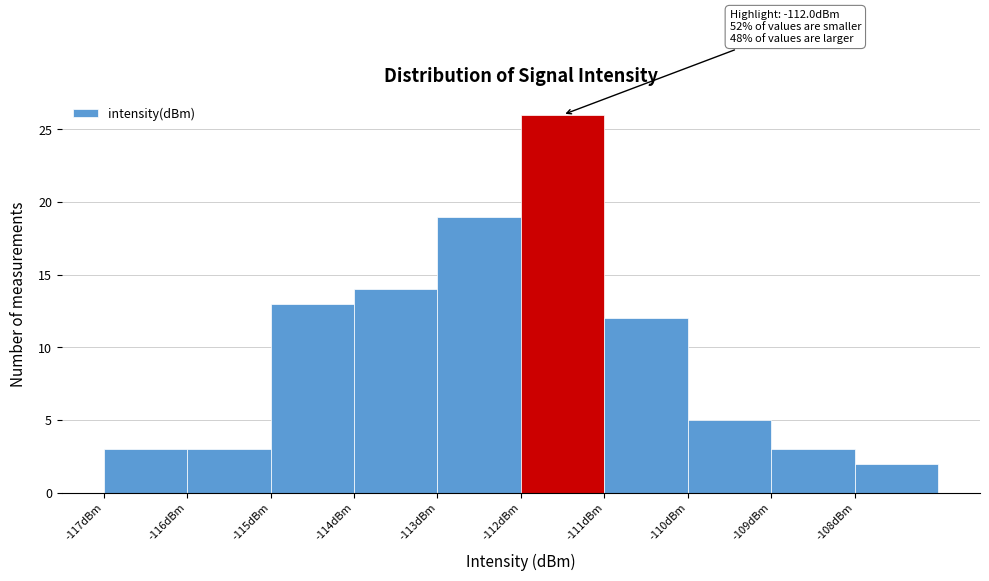

Over which range of the x-axis is the bar tallest?

-112 to -111